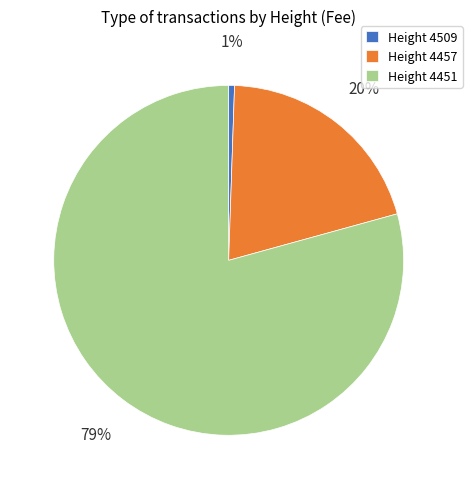

Which category accounts for the majority?

Height 4451